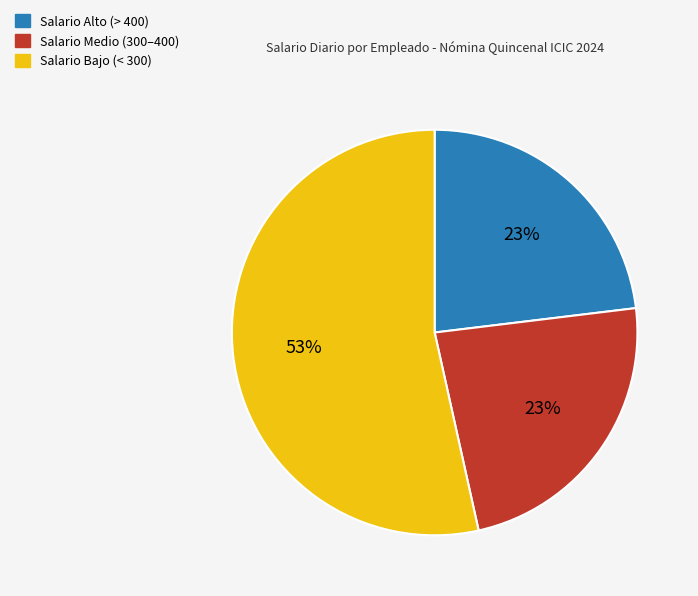

True or false: Salario Alto (> 400) accounts for 32% of the total.

False